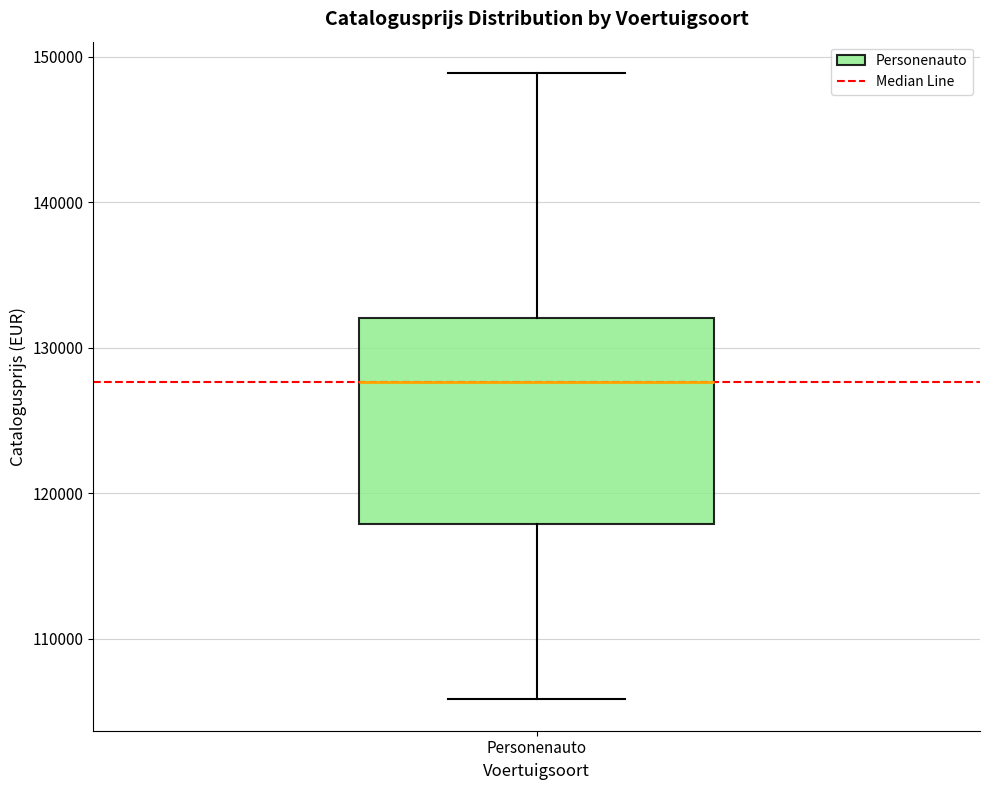

Where is the lower edge of the box for Personenauto on the y-axis? The values are not printed on the chart, so give them approximately, as read against the axis.

118000